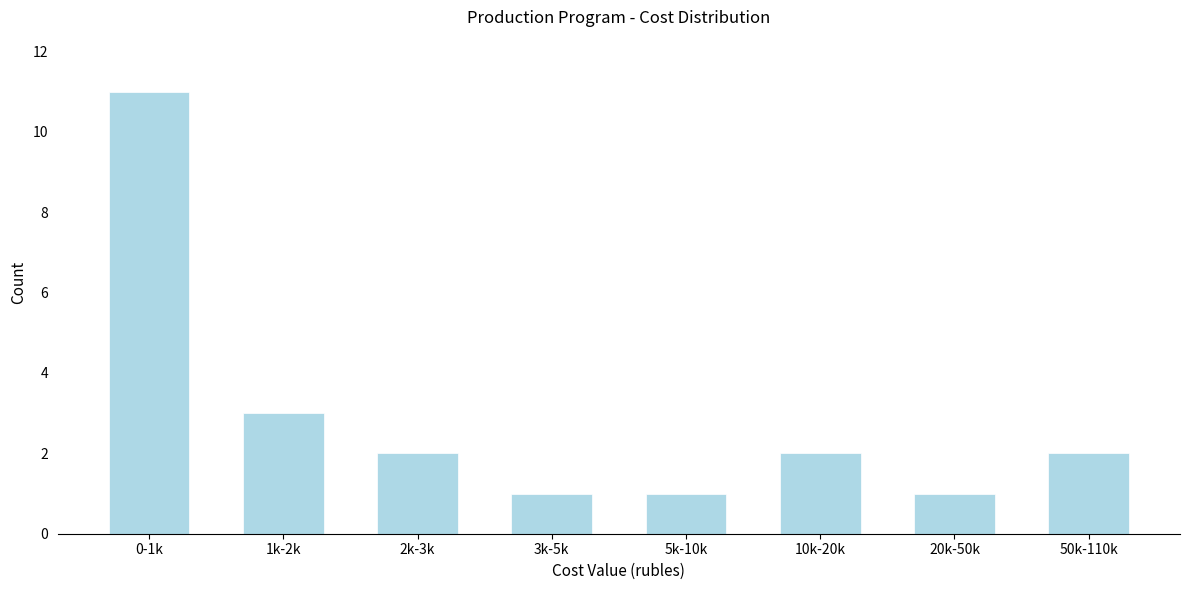

Reading left to right, extract all data points from this chart.

0-1k=11	1k-2k=3	2k-3k=2	3k-5k=1	5k-10k=1	10k-20k=2	20k-50k=1	50k-110k=2